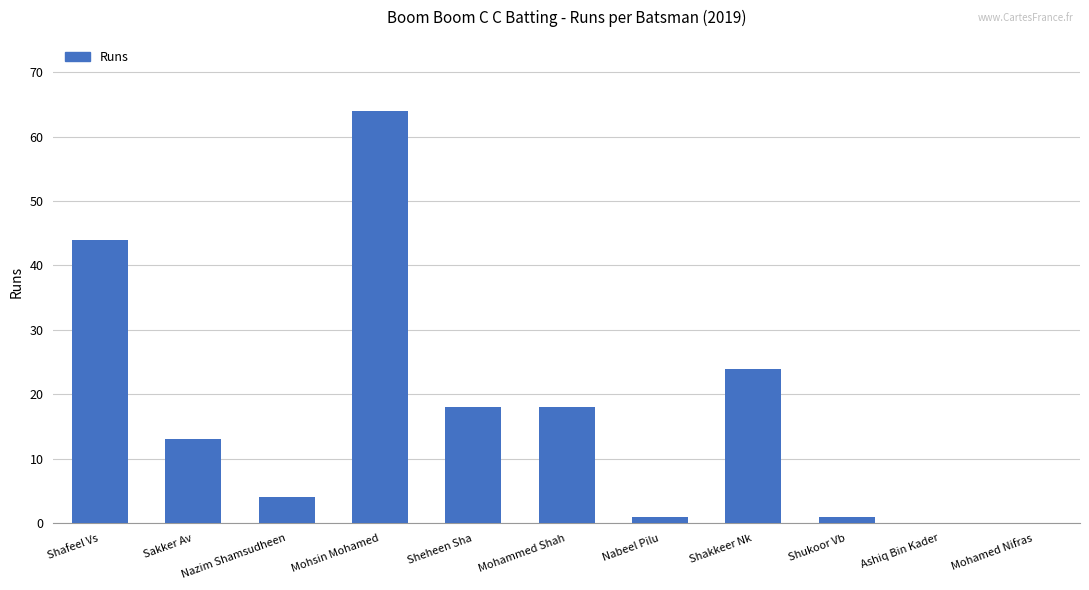

Reading right to left, what are all the values shown in this chart?

0	0	1	24	1	18	18	64	4	13	44